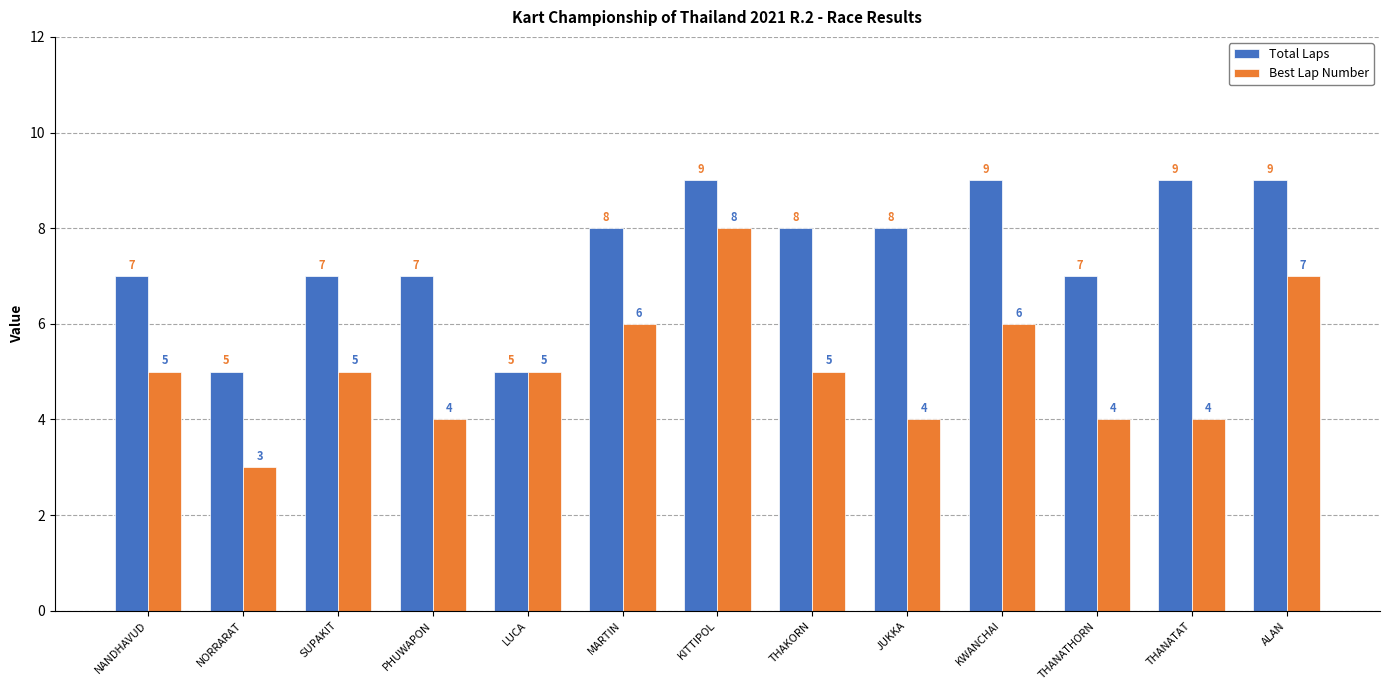

What is the label of the 8th bar from the right?

MARTIN